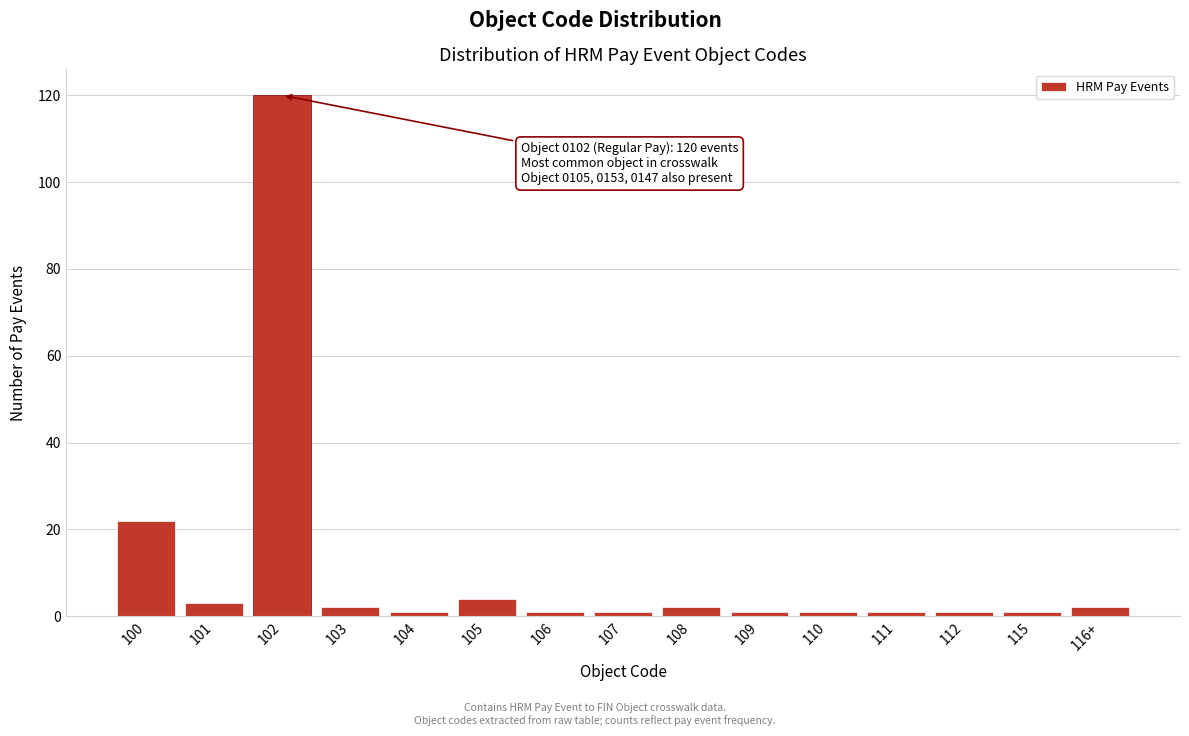

Reading right to left, transcribe all the data shown in this chart.

2	1	1	1	1	1	2	1	1	4	1	2	120	3	22